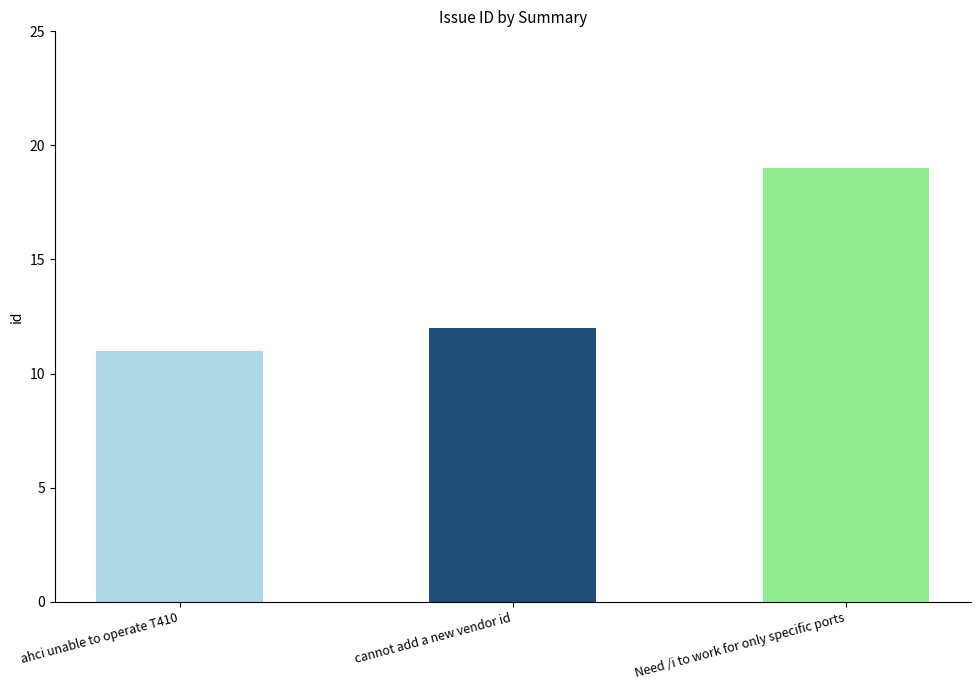

List the labels in order of value, largest first.

Need /i to work for only specific ports, cannot add a new vendor id, ahci unable to operate T410